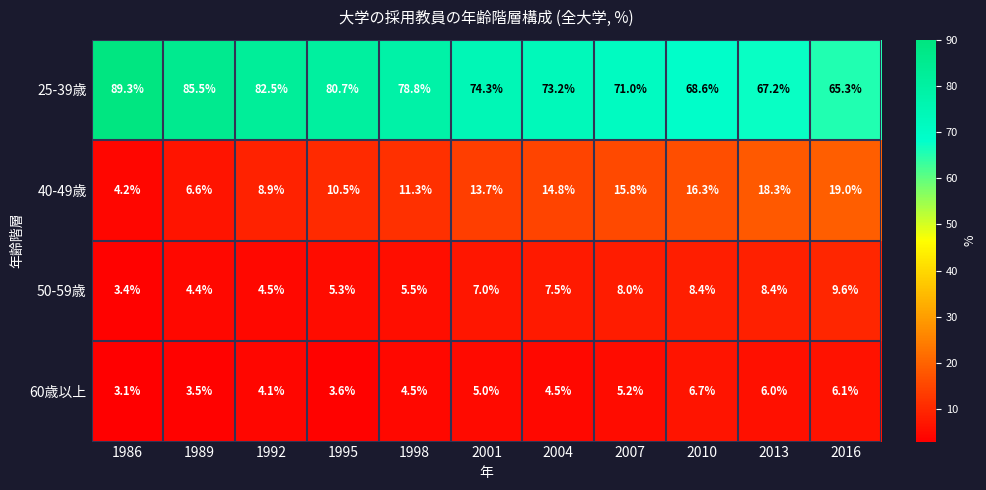

True or false: 60歳以上 has a value of 4.5 at 1998.

True